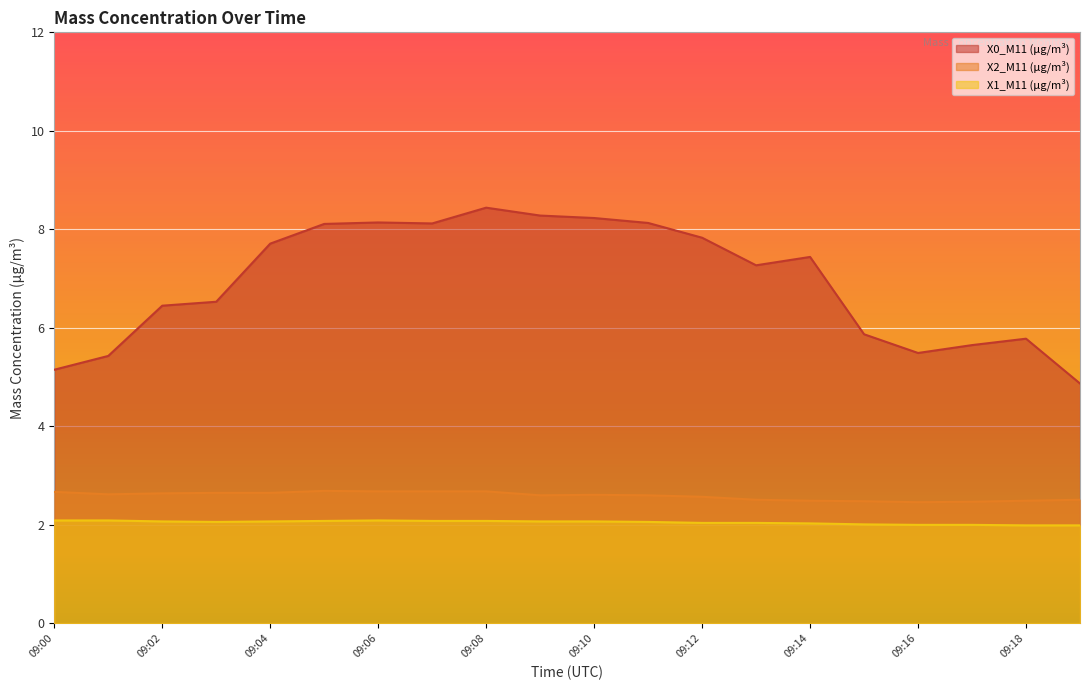

List the series in order of their peak value, lowest first.

X1_M11 (μg/m³), X2_M11 (μg/m³), X0_M11 (μg/m³)